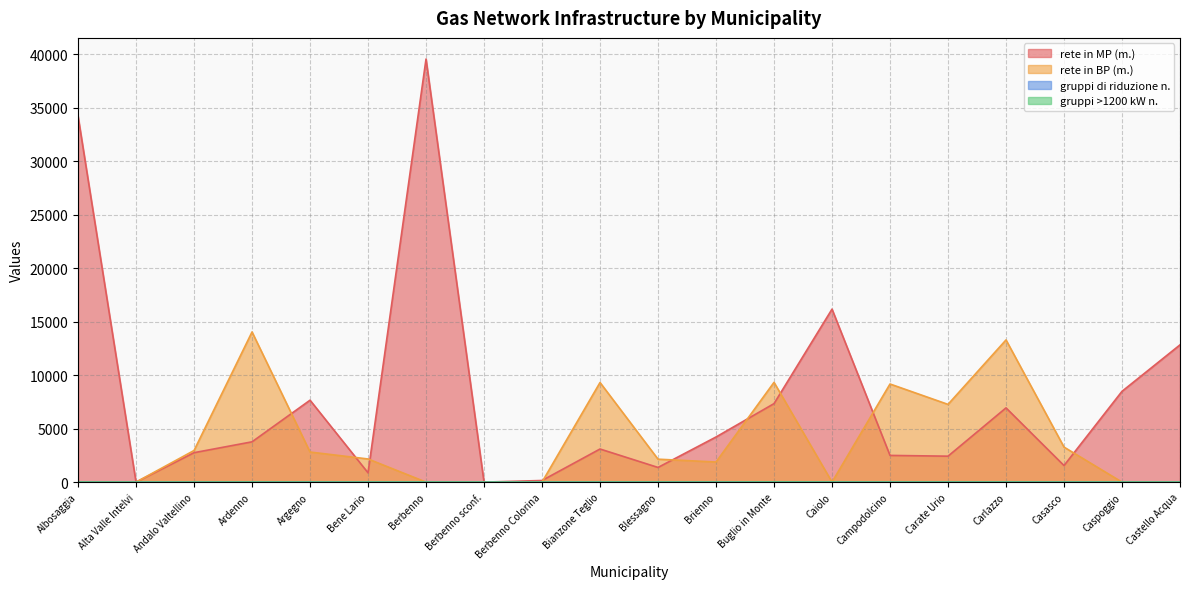

Reading left to right, what are all the values shown in this chart?

rete in MP (m.): 34235	0	2752	3768	7662	869	39574	0	150	3096	1371	4220	7341	16180	2497	2425	6943	1548	8492	12838
rete in BP (m.): 0	0	2956	14046	2812	2164	0	0	0	9316	2144	1880	9331	0	9177	7270	13300	3275	0	0
gruppi di riduzione n.: 2	0	0	3	8	1	4	0	0	1	4	3	9	5	1	3	5	4	2	0
gruppi >1200 kW n.: 2	0	0	3	1	1	4	0	0	1	2	1	8	3	1	2	3	0	2	0